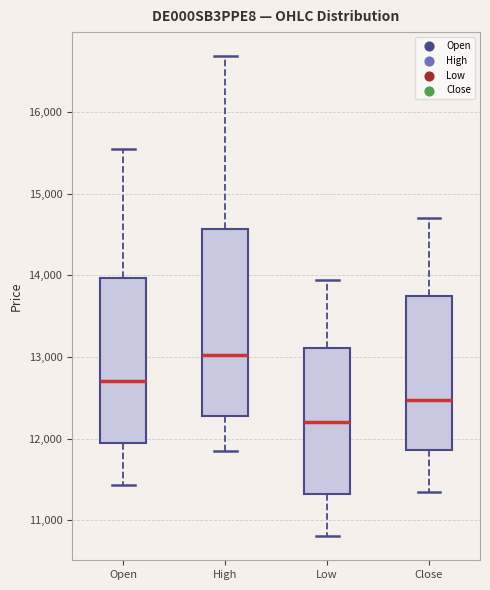

Which box is the tallest, from its lower edge to its upper edge?

High